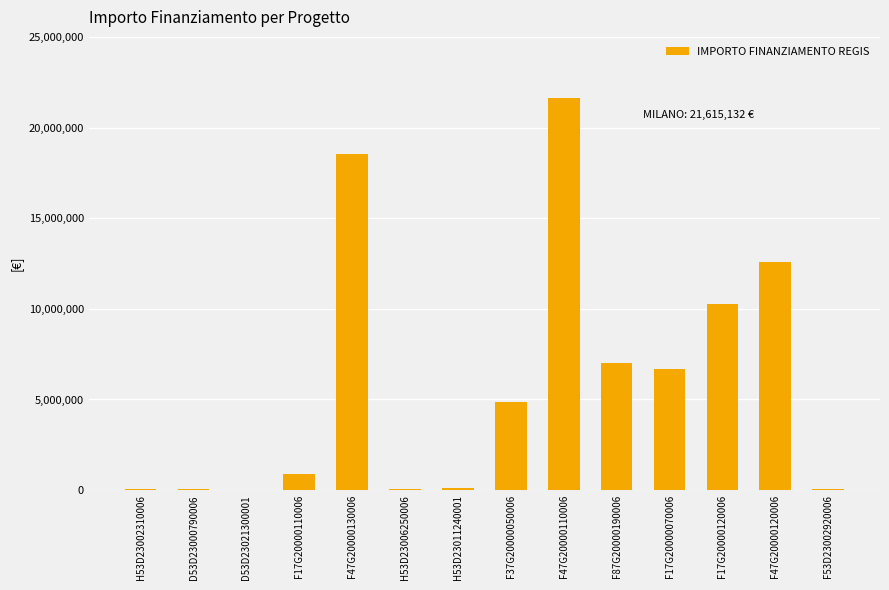

What is the sum of all values?

82815777.7